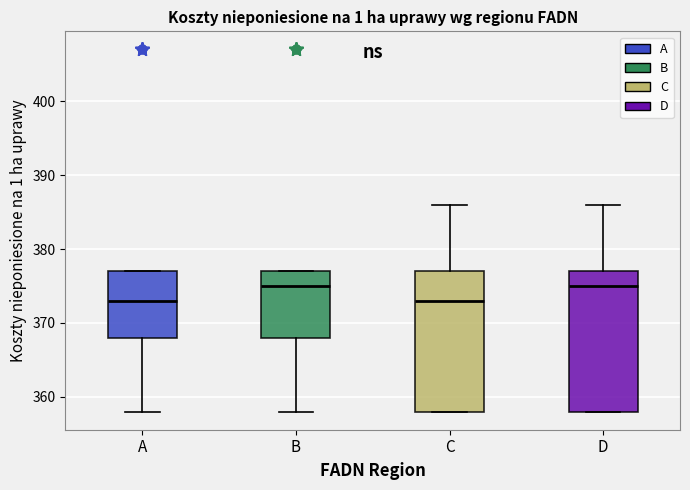

Reading left to right, transcribe this box plot: for each box, give where its median line is, the range the box spans, and where its two whiskers end, as read against the y-axis. The values are not printed on the chart, so give them approximately, as read against the axis.

A: median 373, box 368 to 377, whiskers 358 to 377
B: median 375, box 368 to 377, whiskers 358 to 377
C: median 373, box 358 to 377, whiskers 358 to 386
D: median 375, box 358 to 377, whiskers 358 to 386